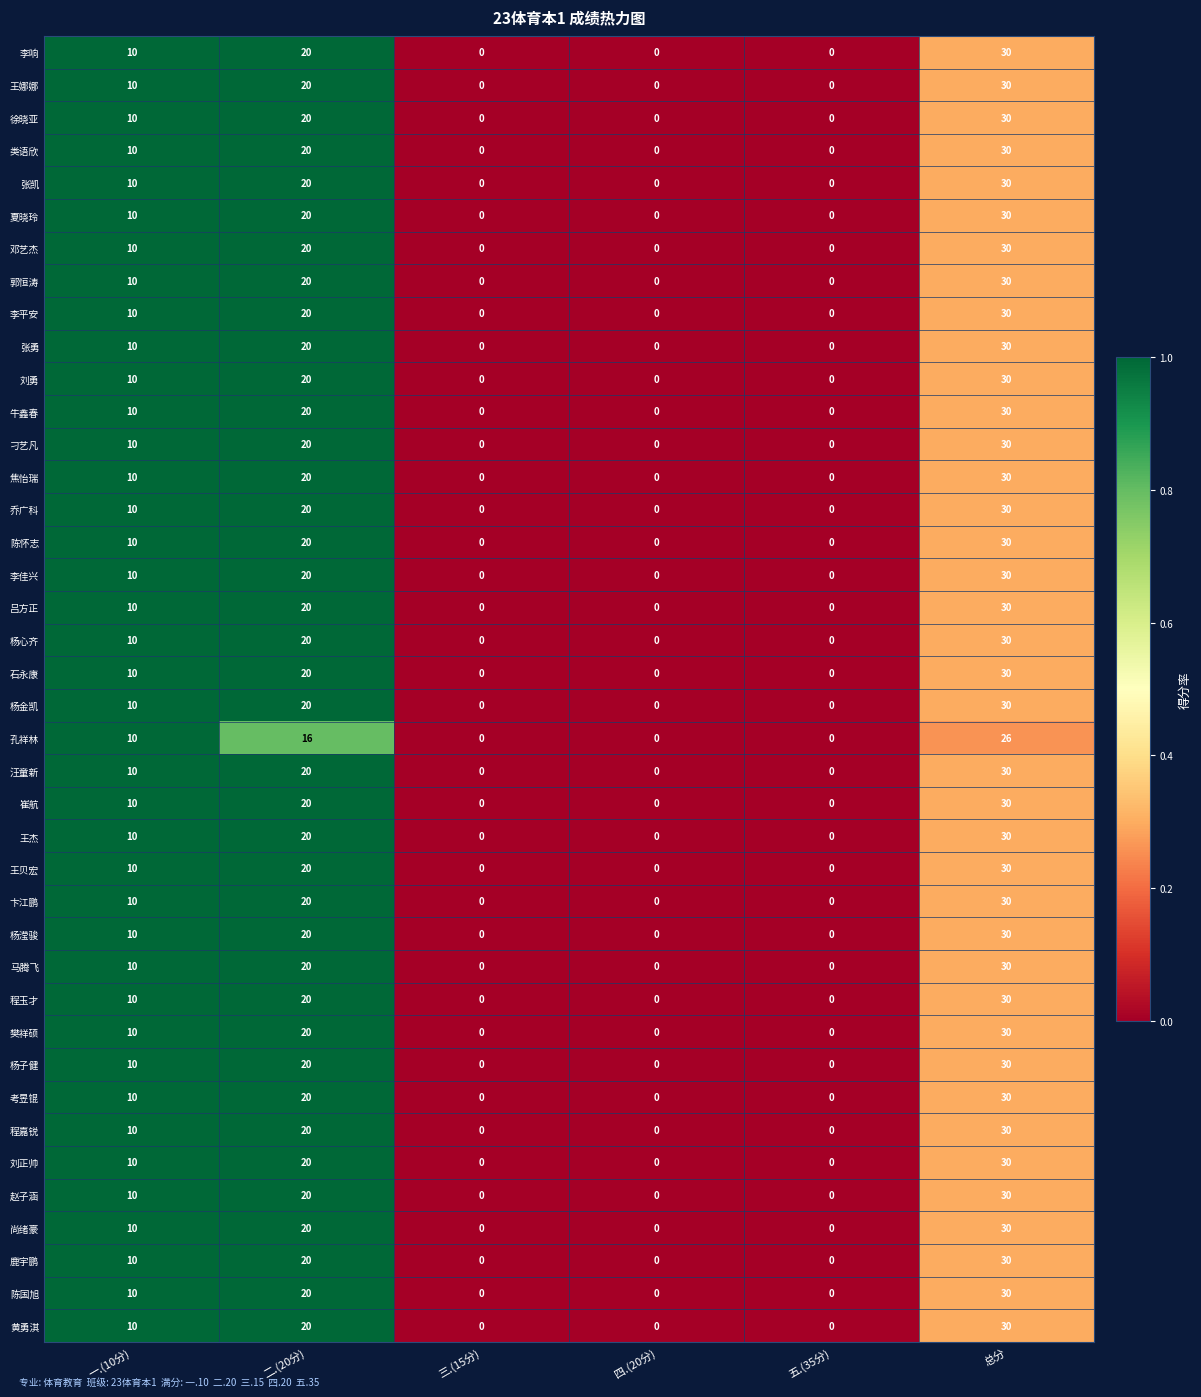

How many series are shown in this chart?

40